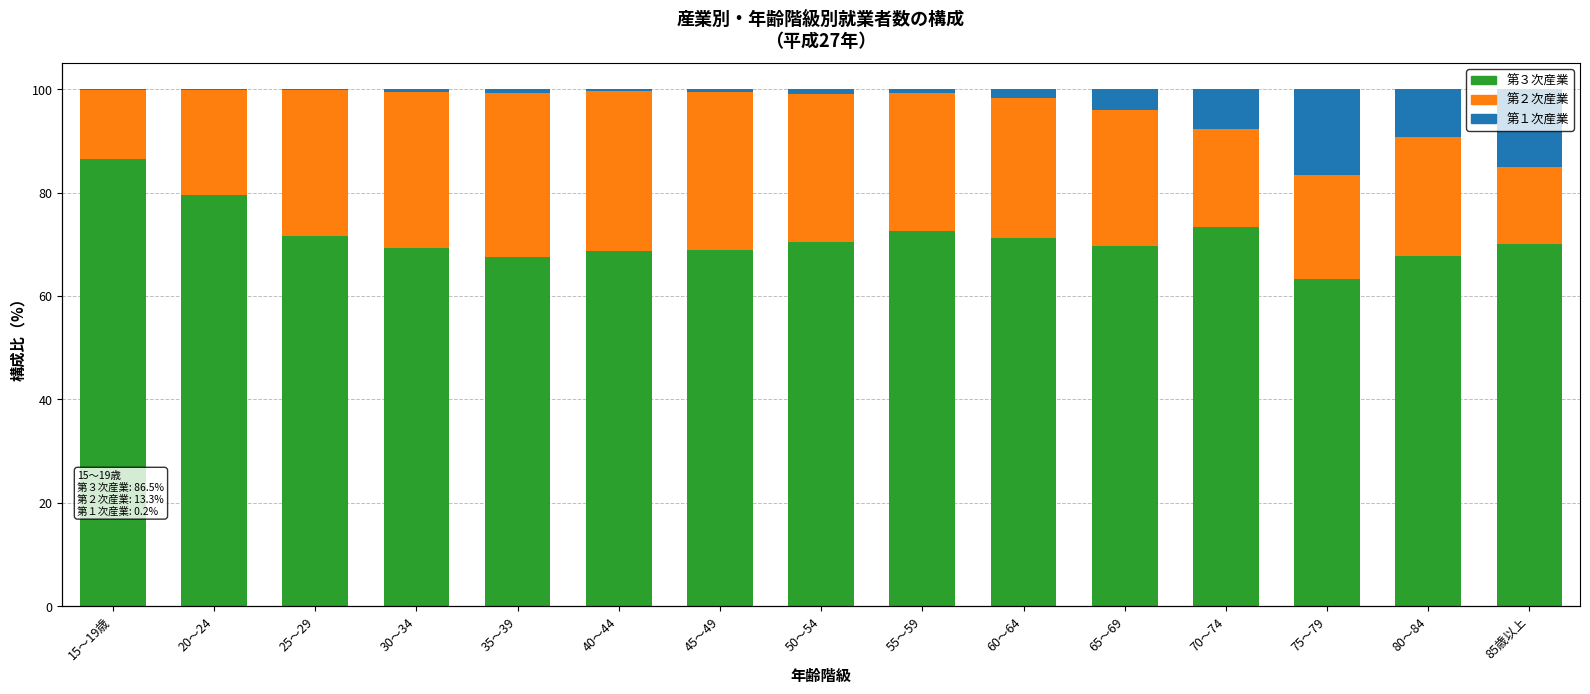

What are all the series names shown in the legend?

第３次産業, 第２次産業, 第１次産業